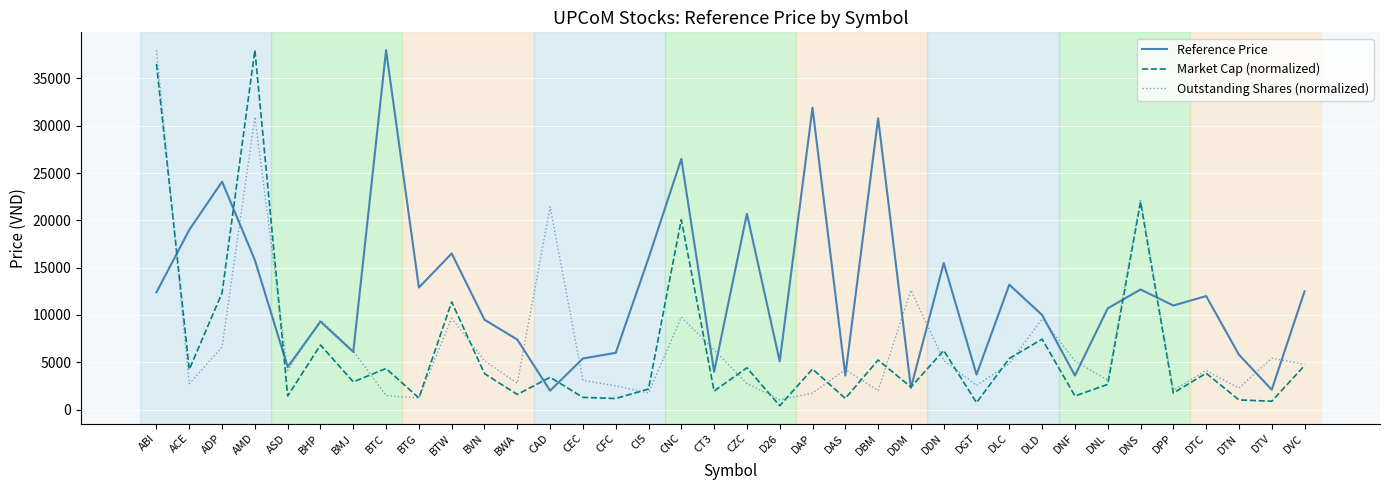

Is the value of Reference Price at BTG greater than the value of Market Cap (normalized) at CNC?

No